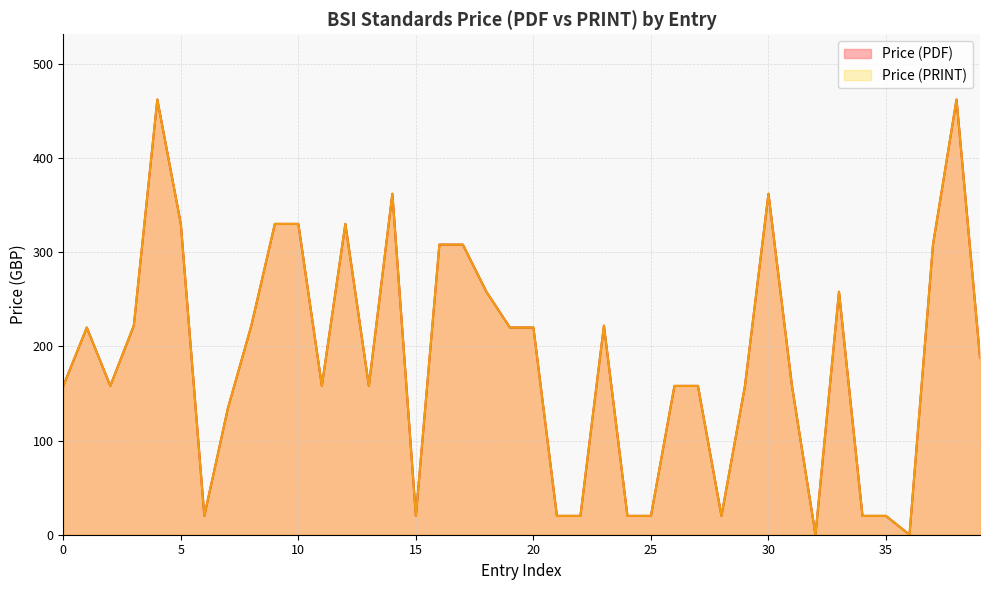

True or false: Price (PRINT) and Price (PDF) cross at least once.

False